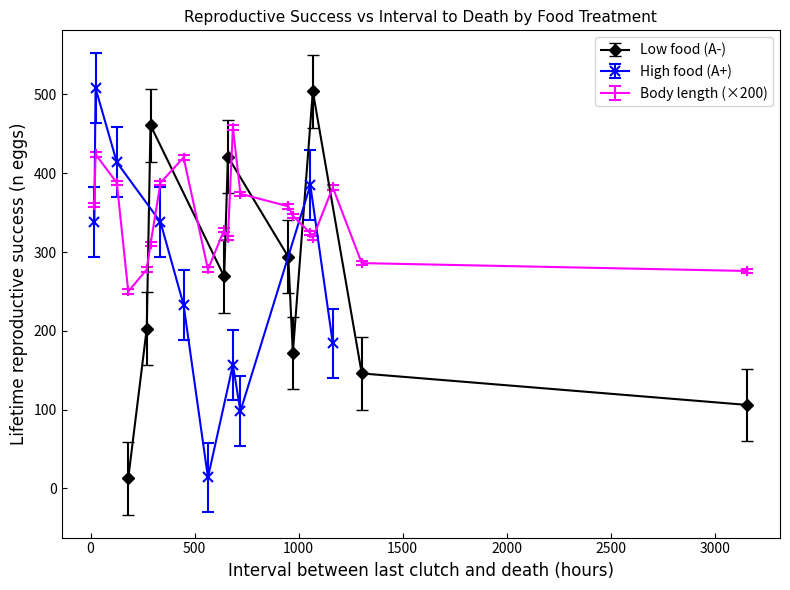

What is the value of the Low food (A-) point at the 1st from the left?

13